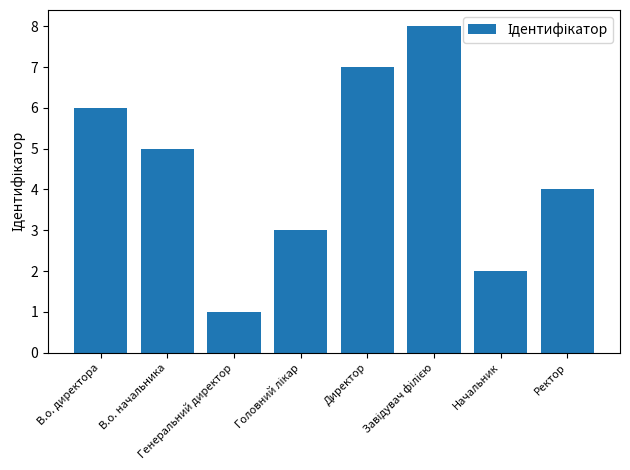

Does the chart contain any negative values?

No